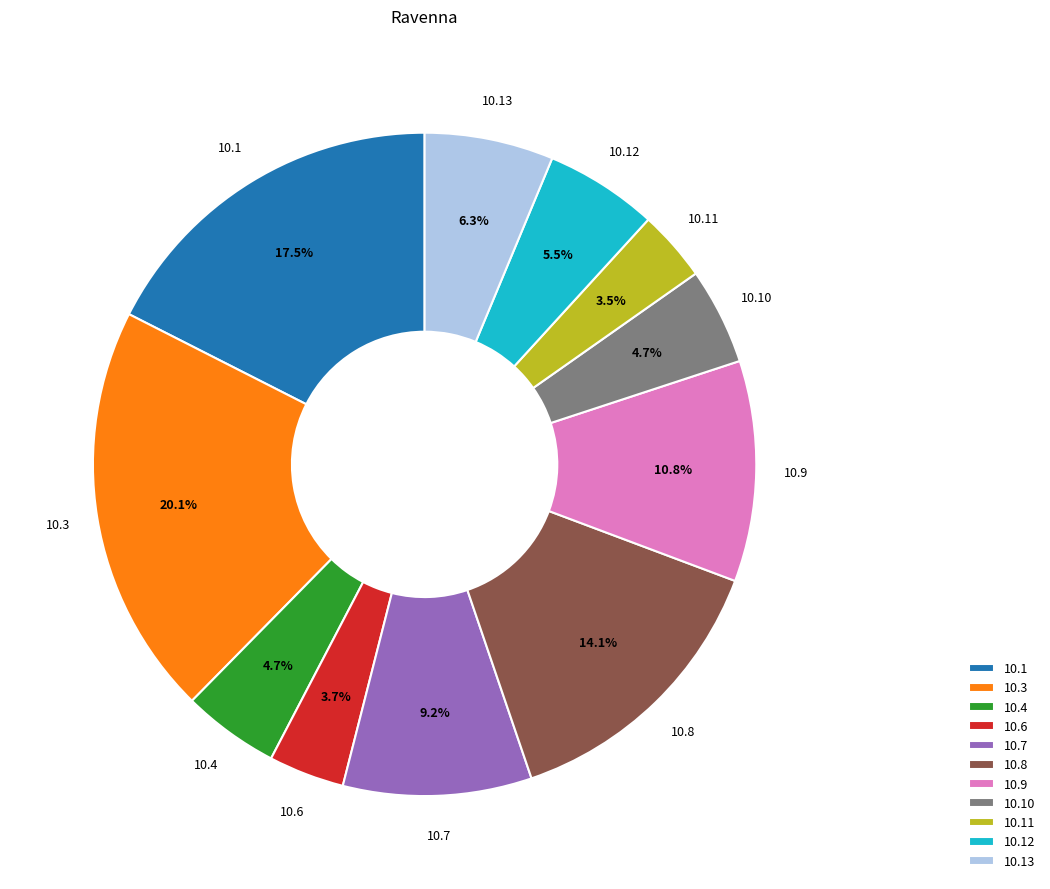

Does any single category account for the majority?

No